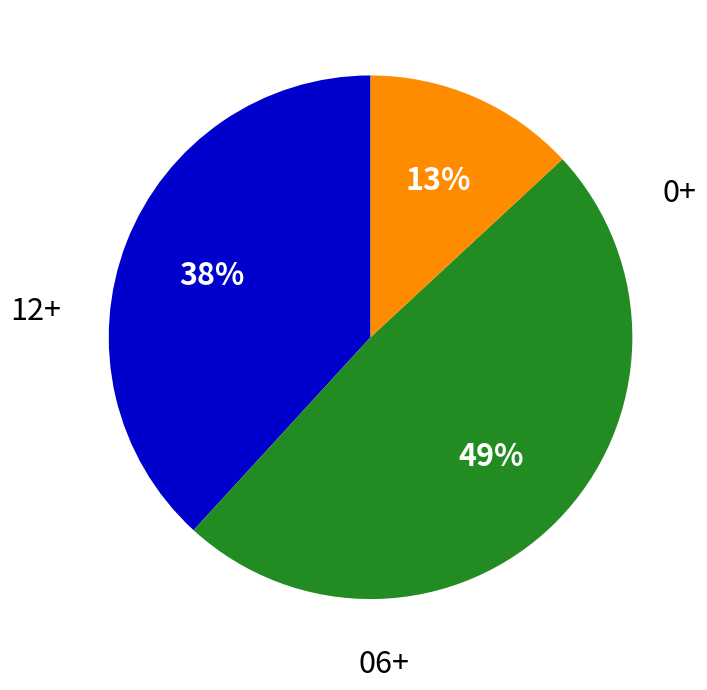

How many slices are in this pie chart?

3